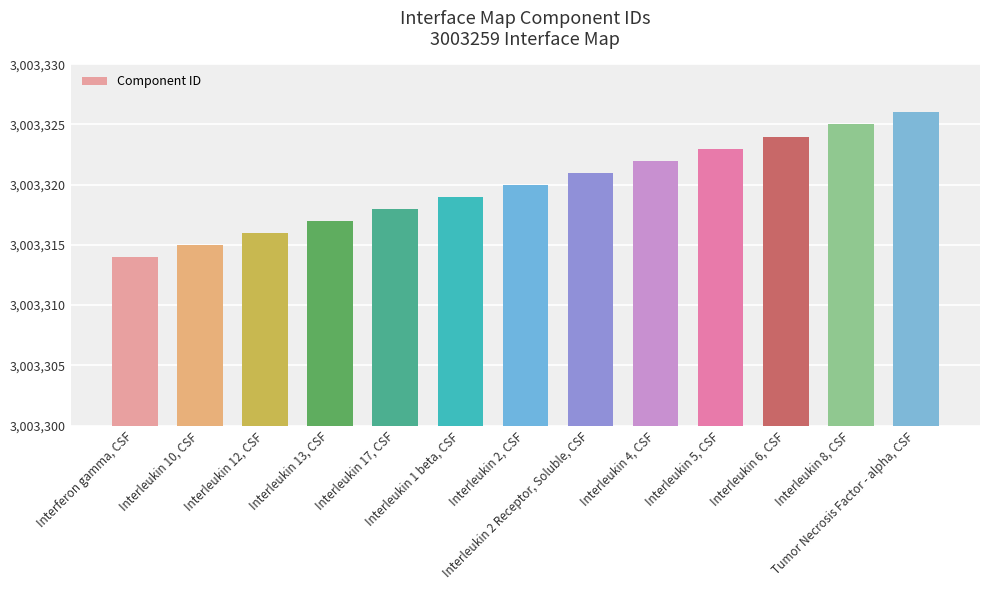

List the labels in order of value, largest first.

Tumor Necrosis Factor - alpha, CSF, Interleukin 8, CSF, Interleukin 6, CSF, Interleukin 5, CSF, Interleukin 4, CSF, Interleukin 2 Receptor, Soluble, CSF, Interleukin 2, CSF, Interleukin 1 beta, CSF, Interleukin 17, CSF, Interleukin 13, CSF, Interleukin 12, CSF, Interleukin 10, CSF, Interferon gamma, CSF